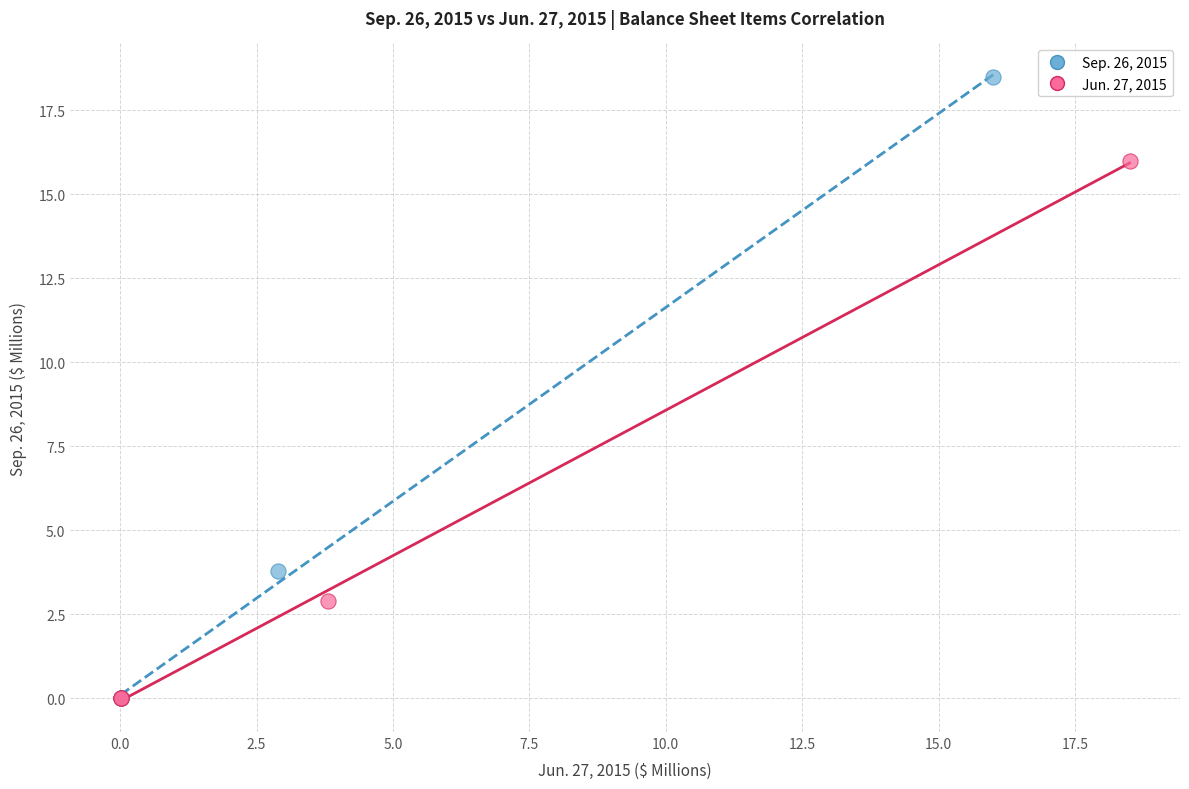

Which series contains the highest Y value?

Sep. 26, 2015